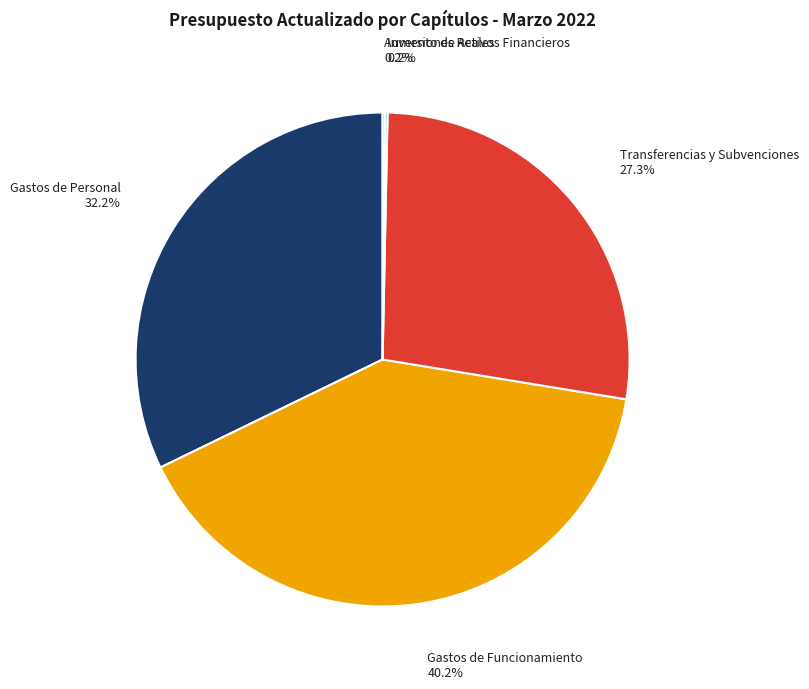

Is there a majority slice in this chart?

No